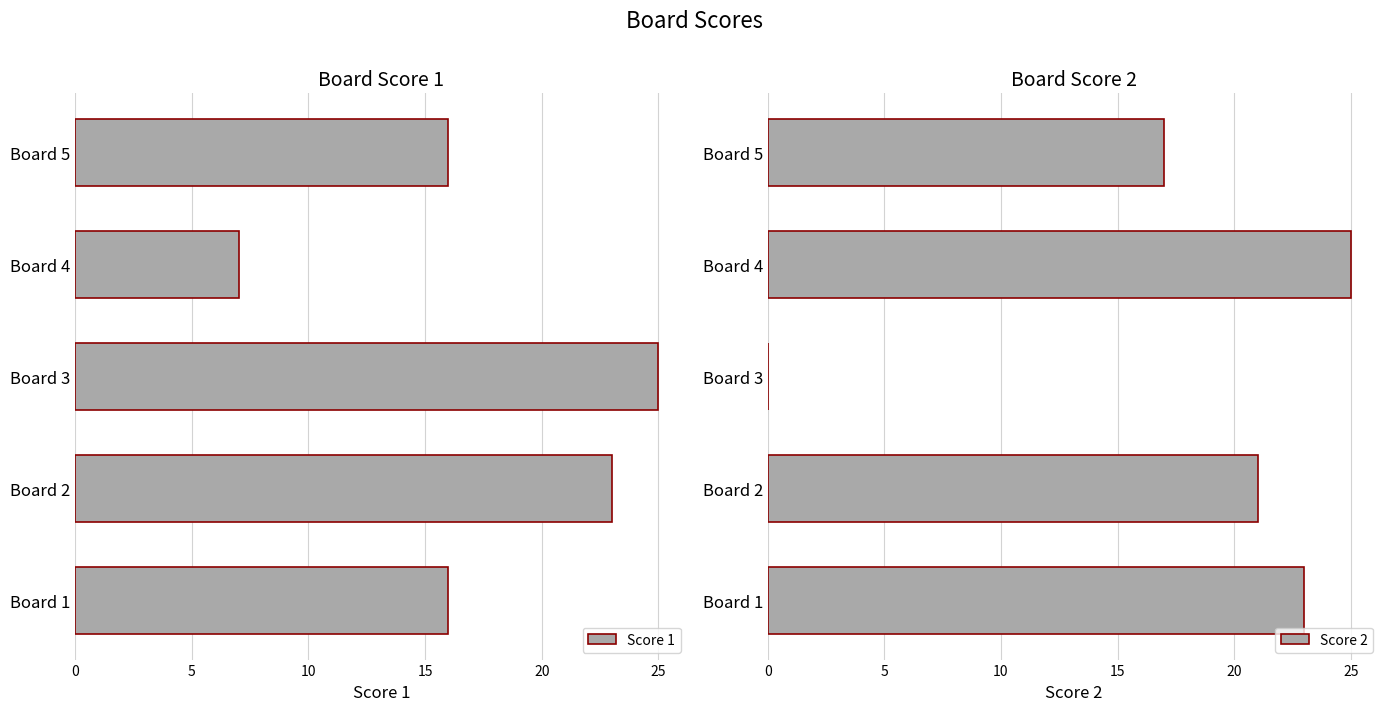

The Score 1 series shows 3 at Board 4. True or false?

False